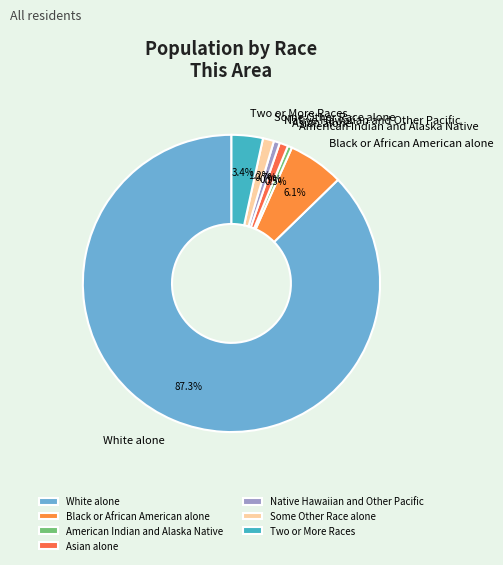

Does any single category account for the majority?

Yes